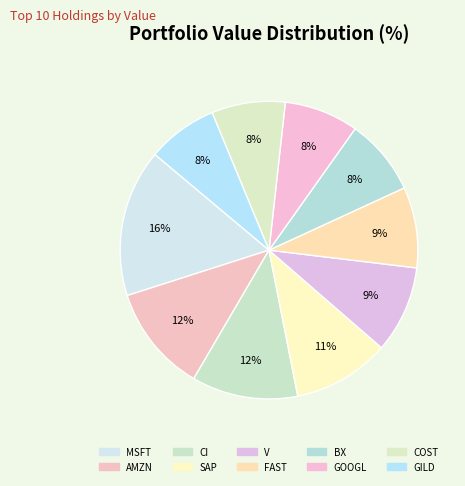

Is it true that FAST is 9% of the pie?

True